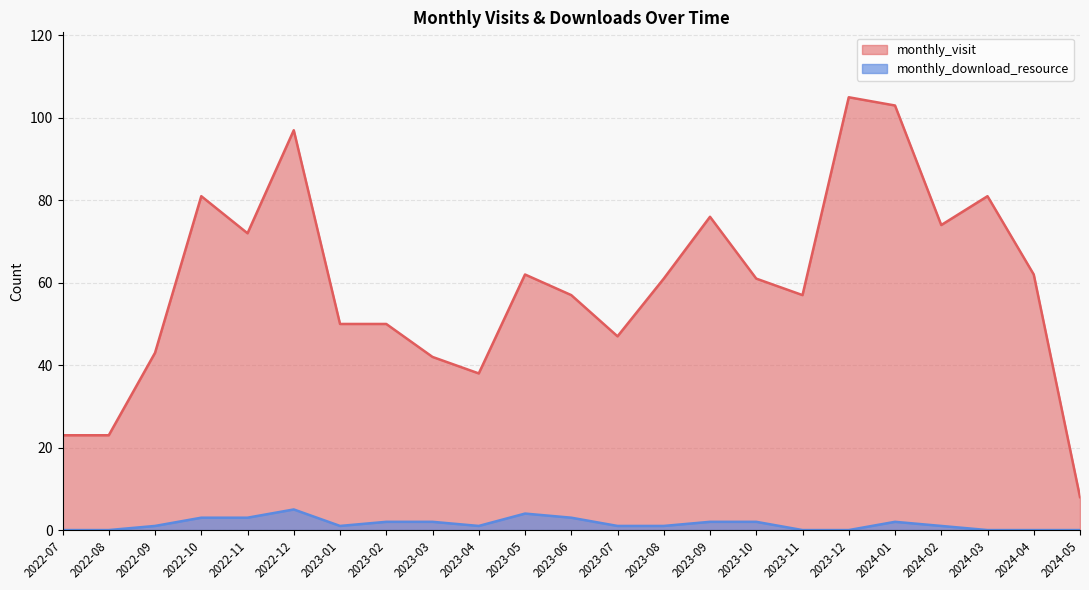

At which category is the sum across all series the highest?

2023-12